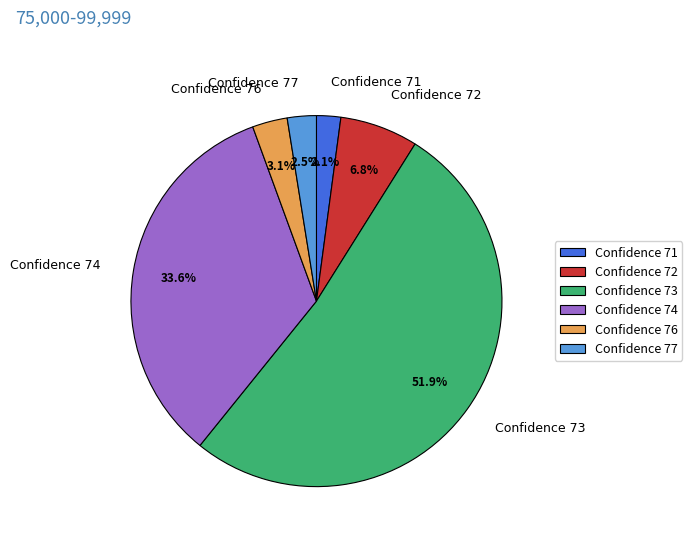

What percentage is NOT represented by Confidence 72?

93.2%